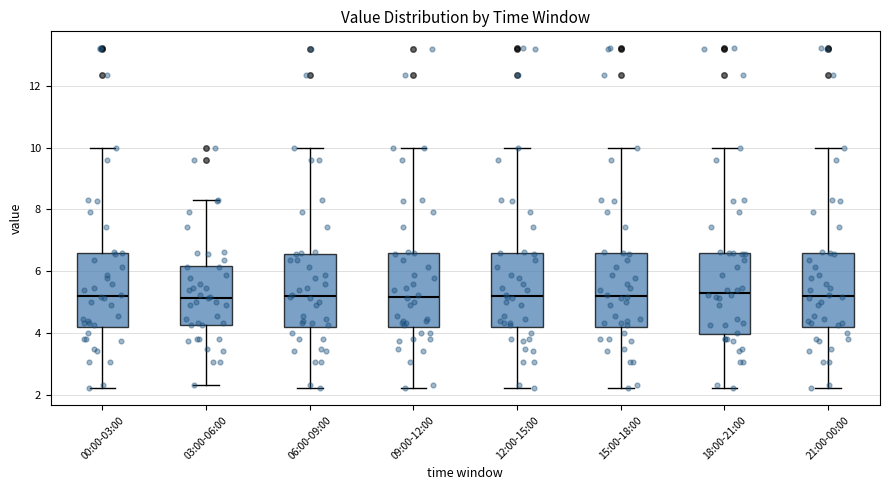

Reading left to right, transcribe this box plot: for each box, give where its median line is, the range the box spans, and where its two whiskers end, as read against the y-axis. The values are not printed on the chart, so give them approximately, as read against the axis.

00:00-03:00: median 5.2, box 4.2 to 6.6, whiskers 2.2 to 10.0
03:00-06:00: median 5.2, box 4.2 to 6.2, whiskers 2.4 to 8.4
06:00-09:00: median 5.2, box 4.2 to 6.6, whiskers 2.2 to 10.0
09:00-12:00: median 5.2, box 4.2 to 6.6, whiskers 2.2 to 10.0
12:00-15:00: median 5.2, box 4.2 to 6.6, whiskers 2.2 to 10.0
15:00-18:00: median 5.2, box 4.2 to 6.6, whiskers 2.2 to 10.0
18:00-21:00: median 5.4, box 4.0 to 6.6, whiskers 2.2 to 10.0
21:00-00:00: median 5.2, box 4.2 to 6.6, whiskers 2.2 to 10.0